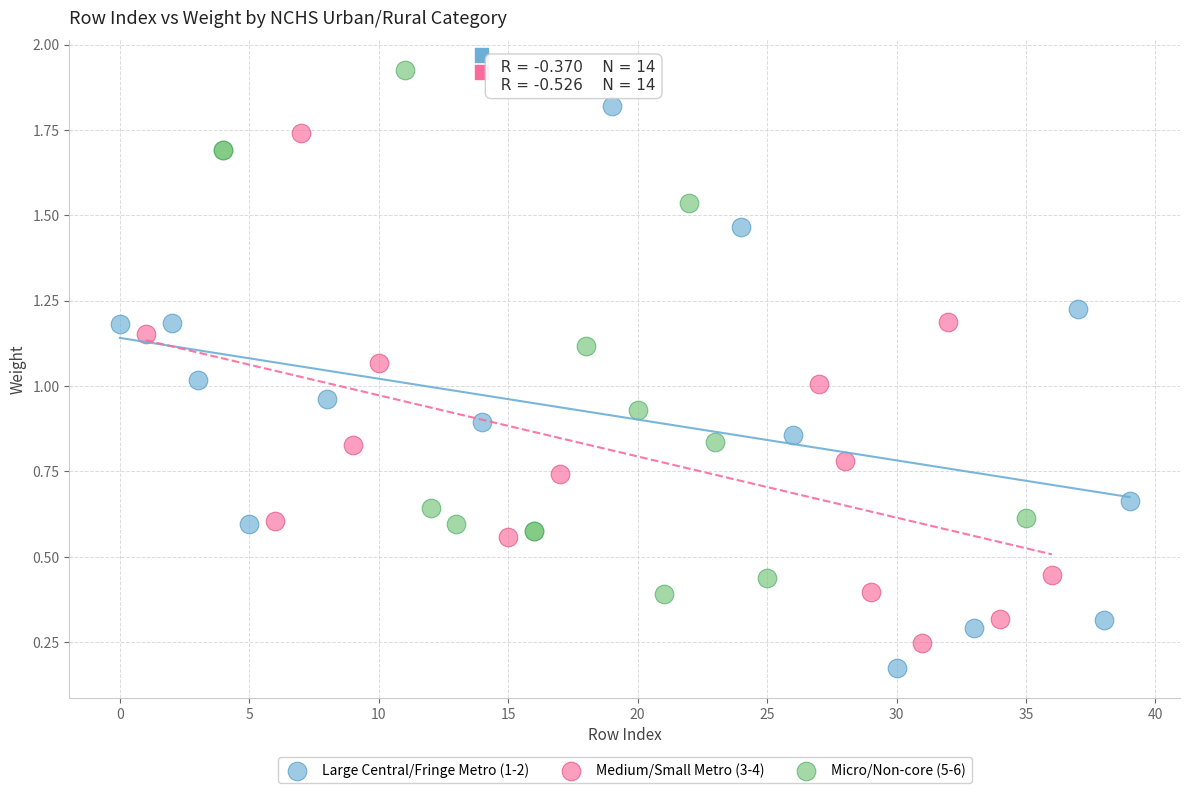

What are all the series names shown in the legend?

Large Central/Fringe Metro (1-2), Medium/Small Metro (3-4), Micro/Non-core (5-6)